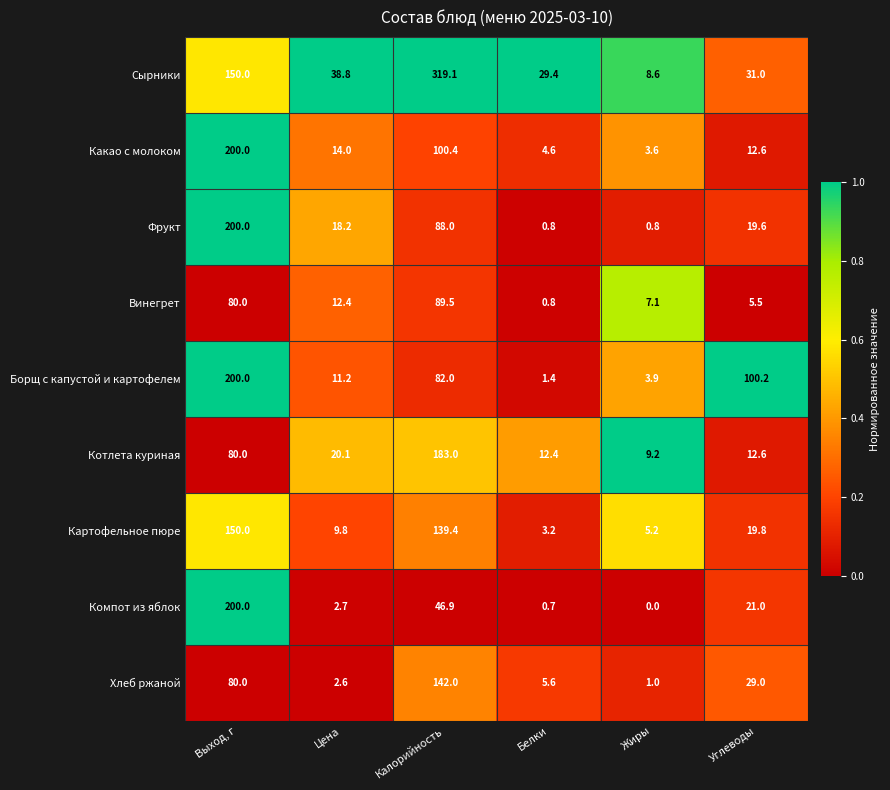

What is the average value of the Компот из яблок series?

45.2